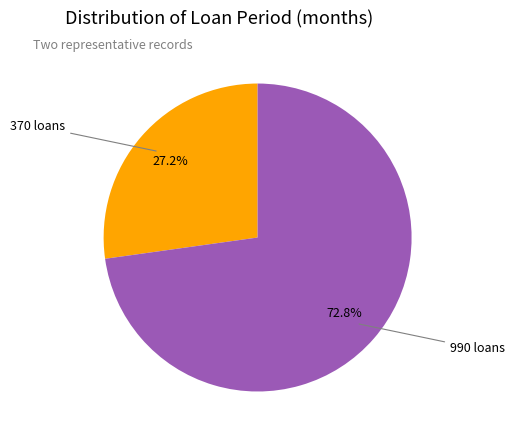

Is there a majority slice in this chart?

Yes